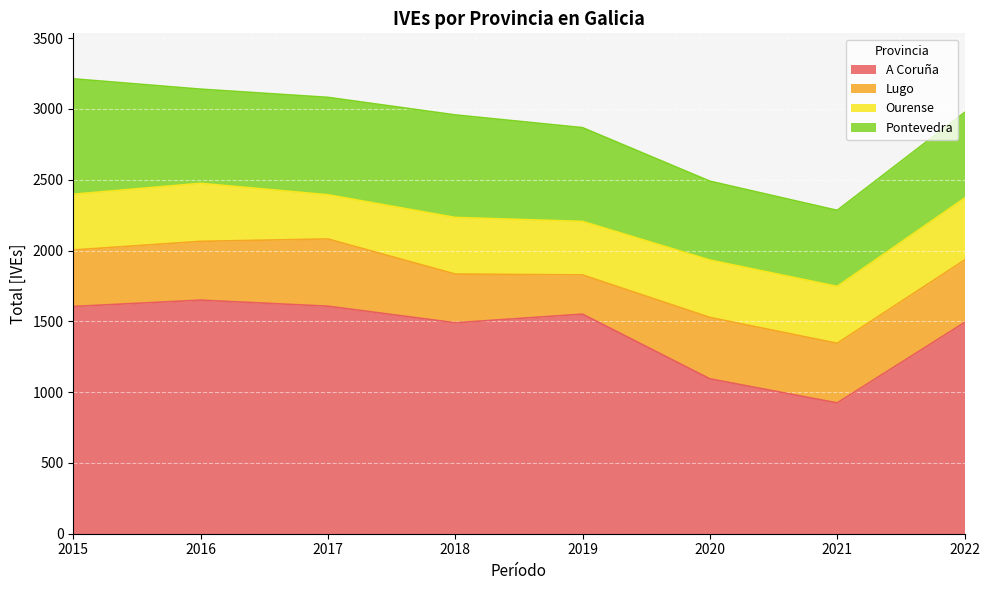

What is the total value across all series at 2017?

3082